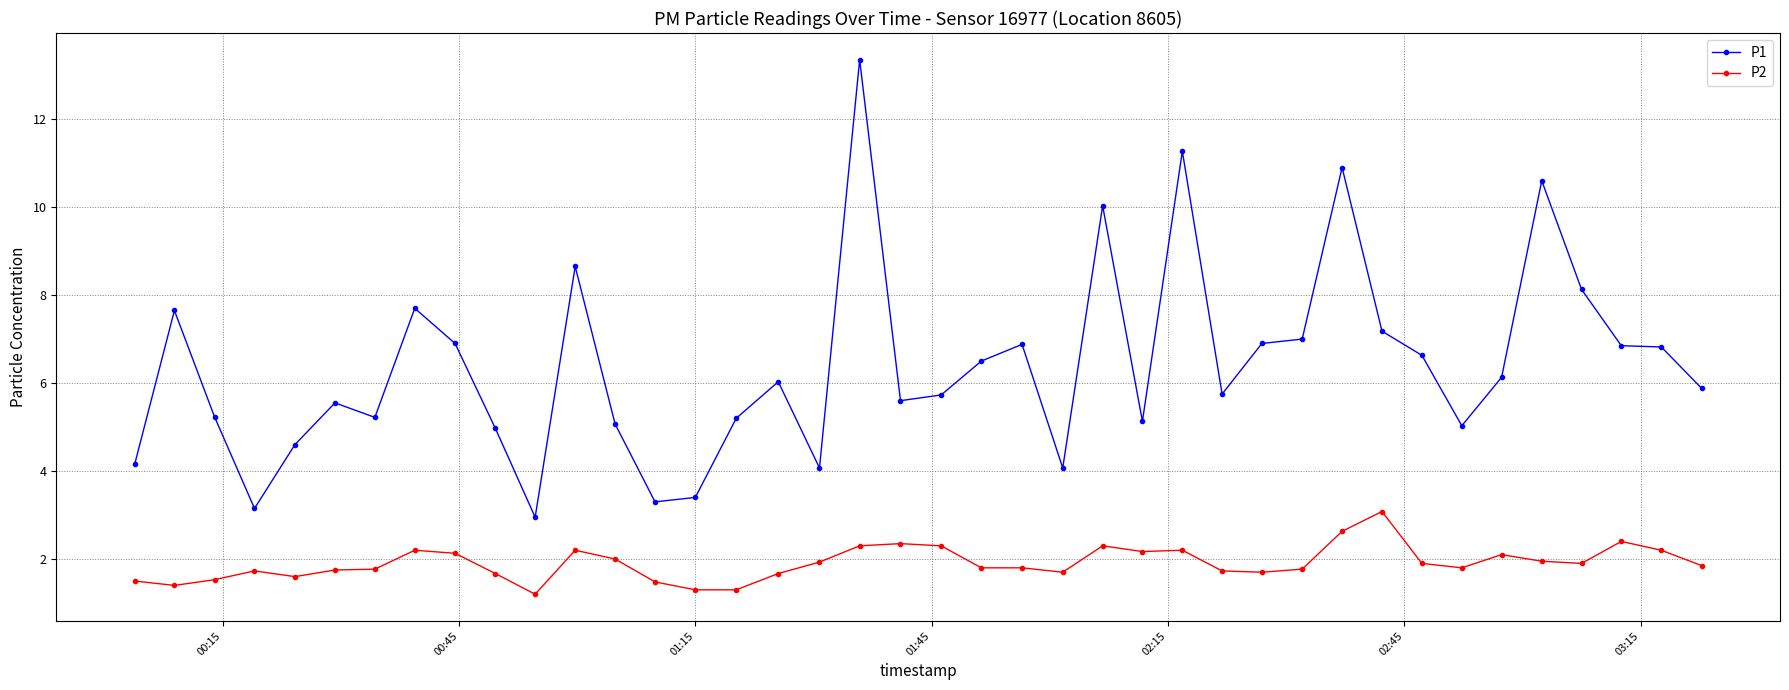

True or false: P1 and P2 cross at least once.

False